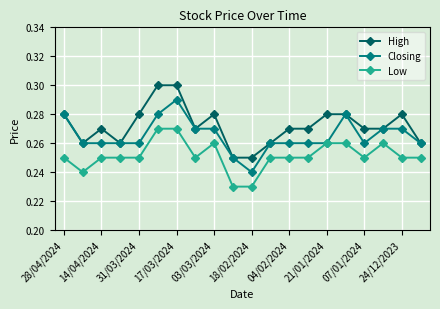

Rank the series by their average value, from highest to lowest.

High, Closing, Low